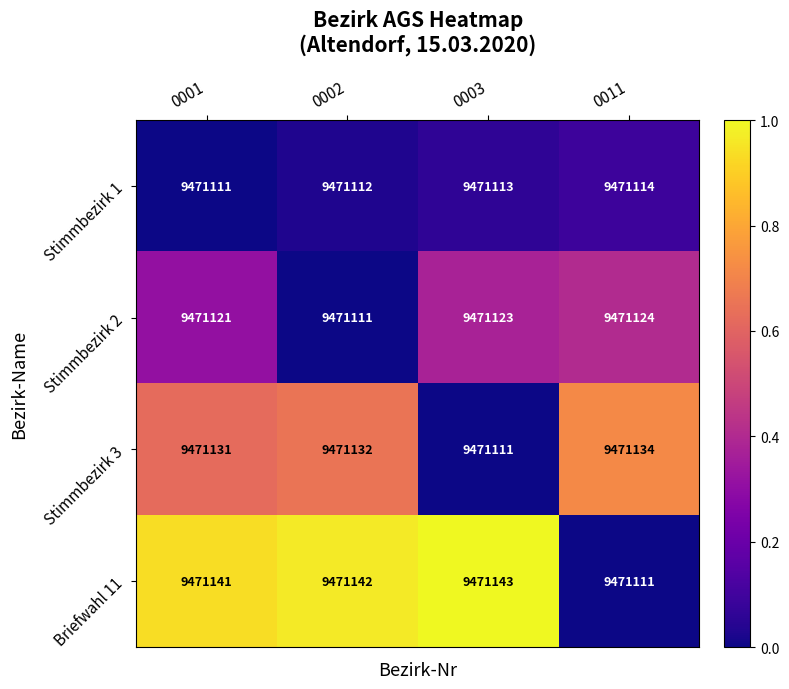

How many series are shown in this chart?

4